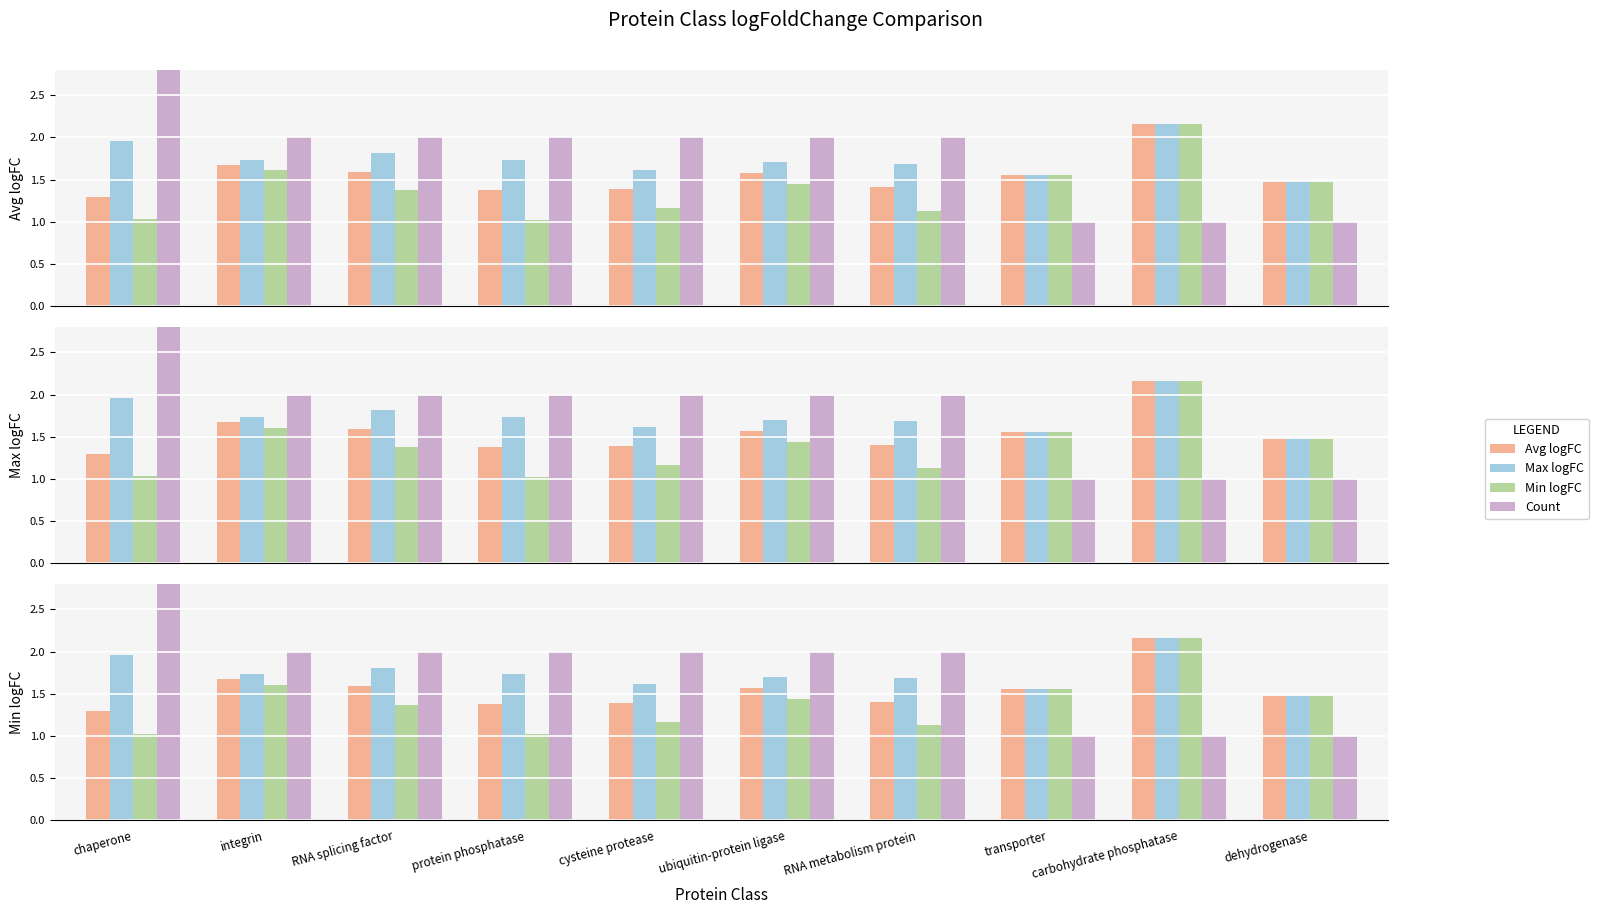

Reading left to right, list all the values displayed in this chart.

Avg logFC: chaperone=1.3	integrin=1.7	RNA splicing factor=1.6	protein phosphatase=1.4	cysteine protease=1.4	ubiquitin-protein ligase=1.6	RNA metabolism protein=1.4	transporter=1.6	carbohydrate phosphatase=2.2	dehydrogenase=1.5
Max logFC: chaperone=2.0	integrin=1.7	RNA splicing factor=1.8	protein phosphatase=1.7	cysteine protease=1.6	ubiquitin-protein ligase=1.7	RNA metabolism protein=1.7	transporter=1.6	carbohydrate phosphatase=2.2	dehydrogenase=1.5
Min logFC: chaperone=1.0	integrin=1.6	RNA splicing factor=1.4	protein phosphatase=1.0	cysteine protease=1.2	ubiquitin-protein ligase=1.4	RNA metabolism protein=1.1	transporter=1.6	carbohydrate phosphatase=2.2	dehydrogenase=1.5
Count: chaperone=4.0	integrin=2.0	RNA splicing factor=2.0	protein phosphatase=2.0	cysteine protease=2.0	ubiquitin-protein ligase=2.0	RNA metabolism protein=2.0	transporter=1.0	carbohydrate phosphatase=1.0	dehydrogenase=1.0